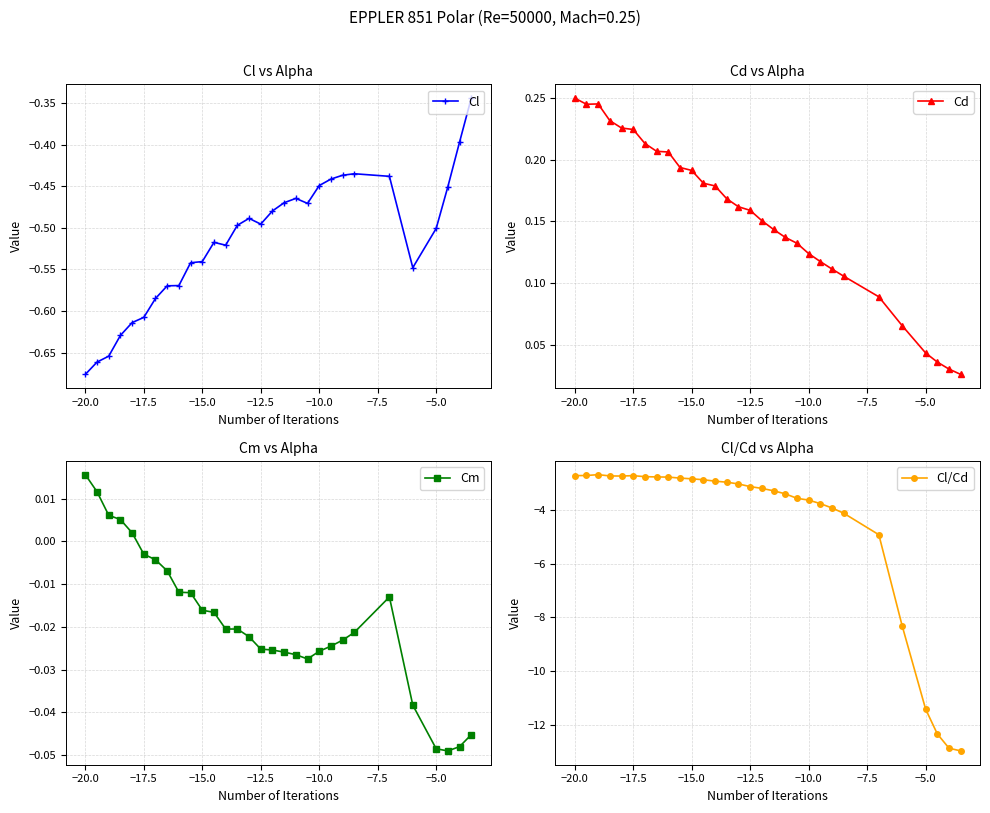

Count the Cd values in the range 0 to 1.

30